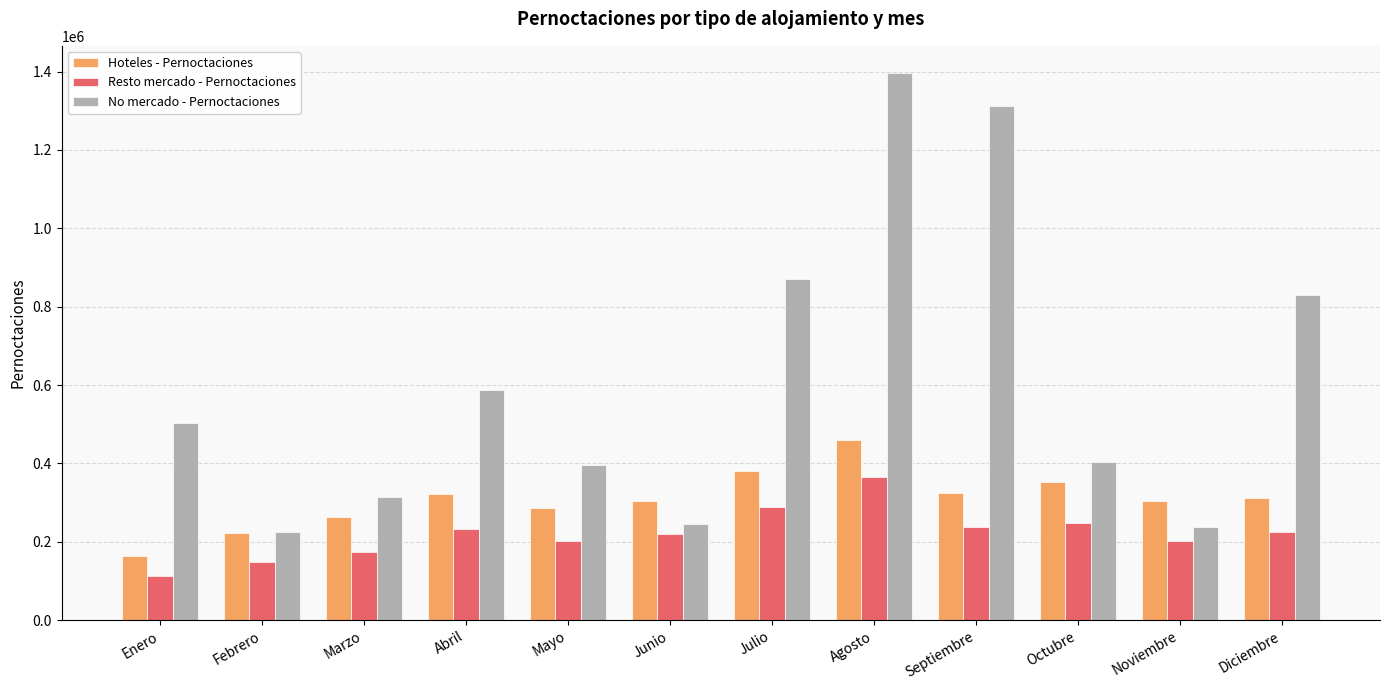

At how many categories does at least one series exceed 932075?

2